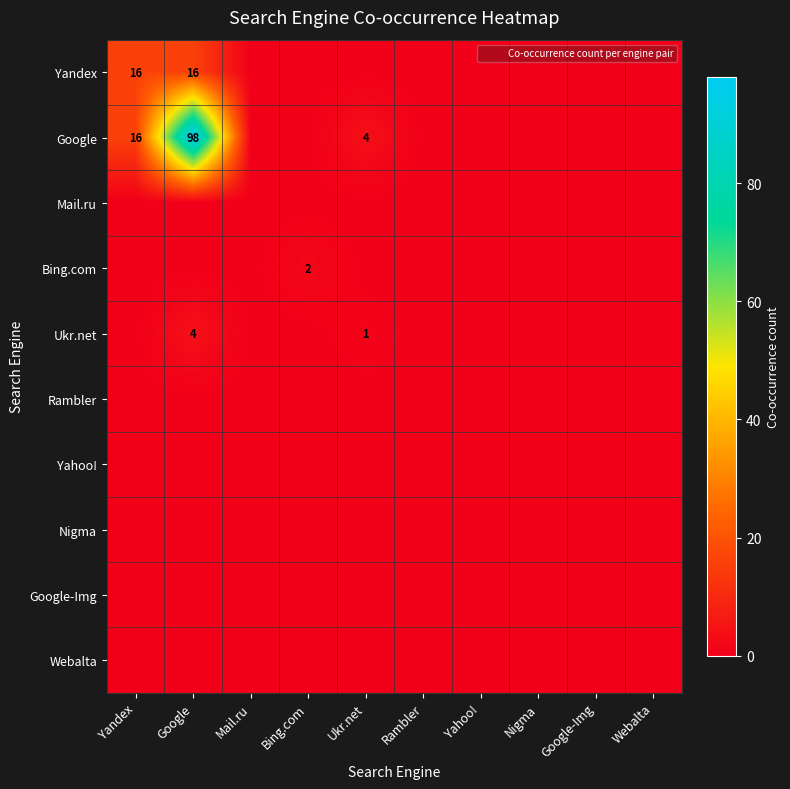

Is it true that Google equals 67 at Google?

False